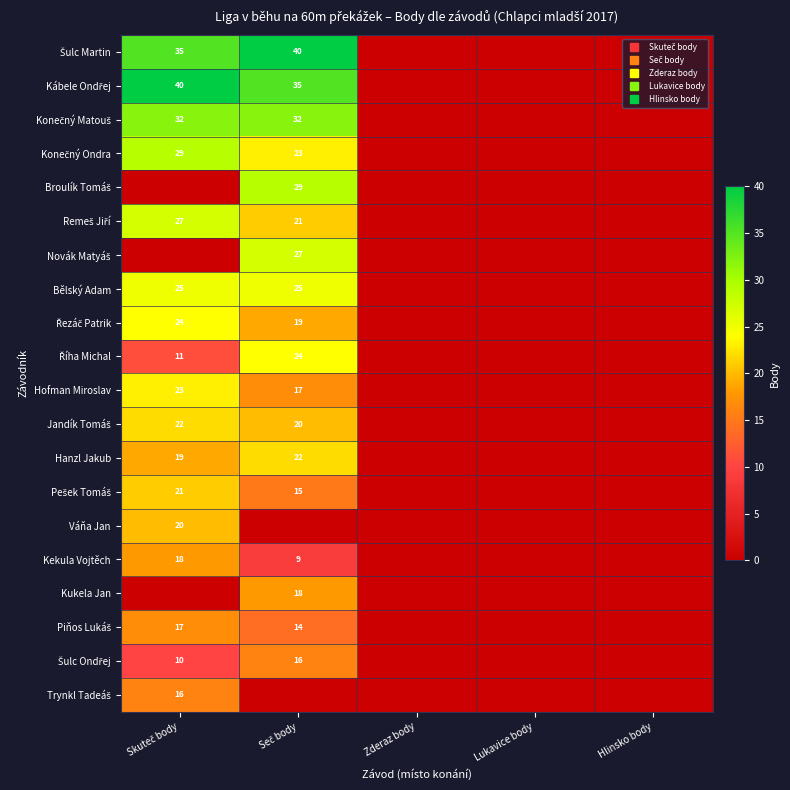

How many values in the Šulc Ondřej series exceed 0?

2